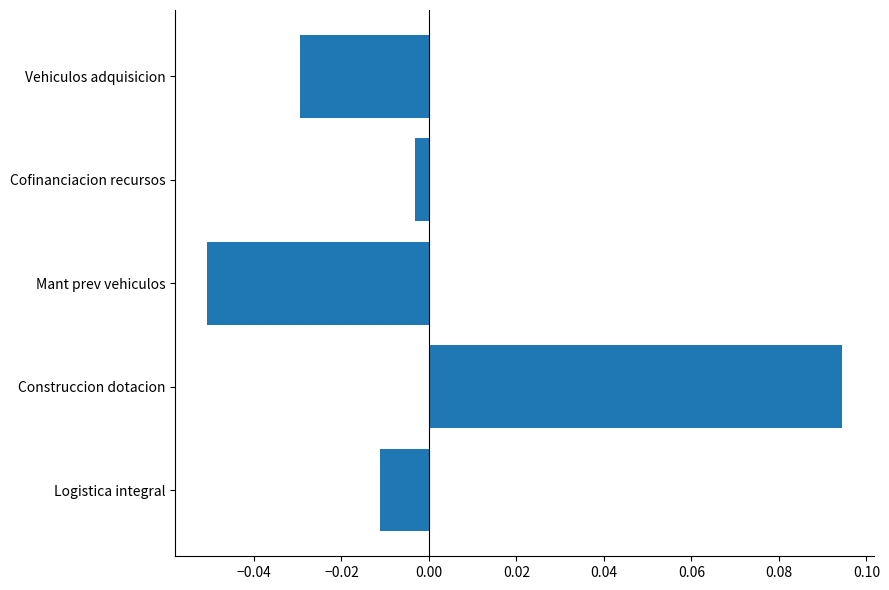

The value at Construccion dotacion is 0.2. True or false?

False